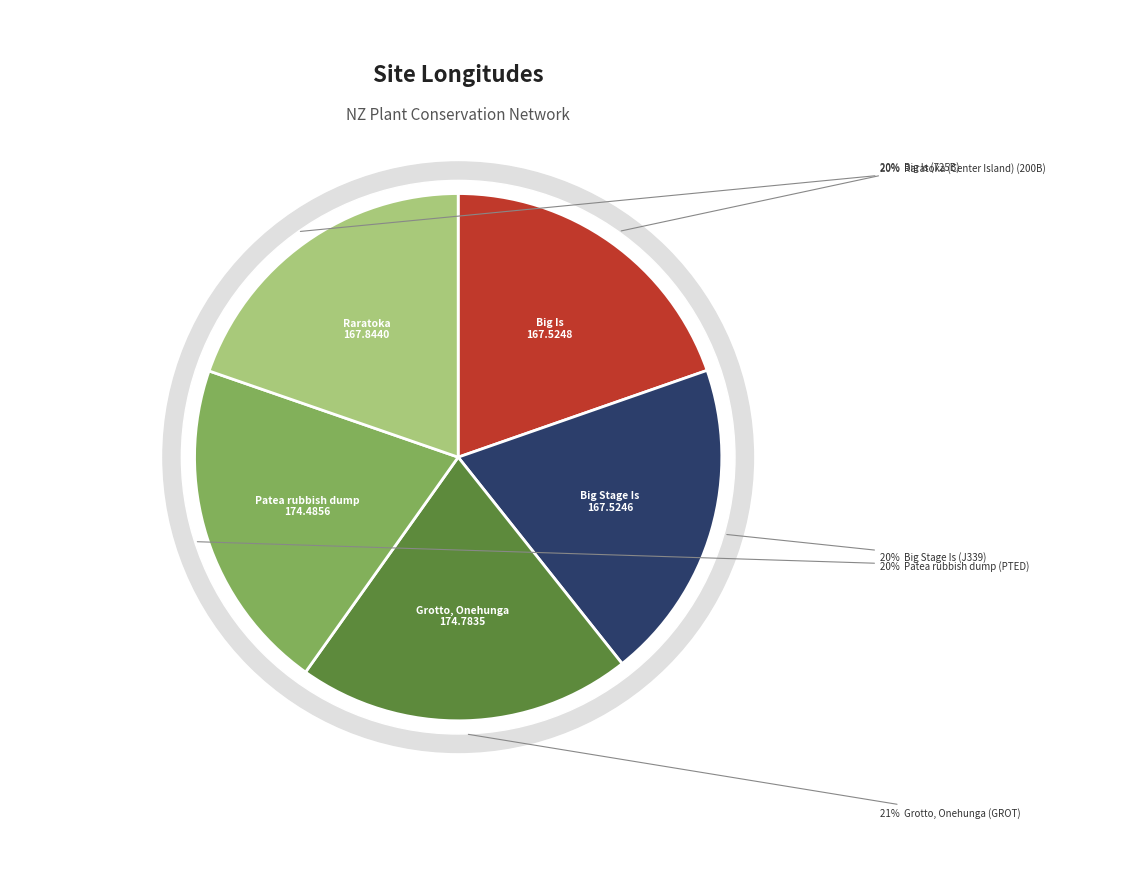

Which has a higher value, Raratoka (Center Island) (200B) or Grotto, Onehunga (GROT)?

Grotto, Onehunga (GROT)